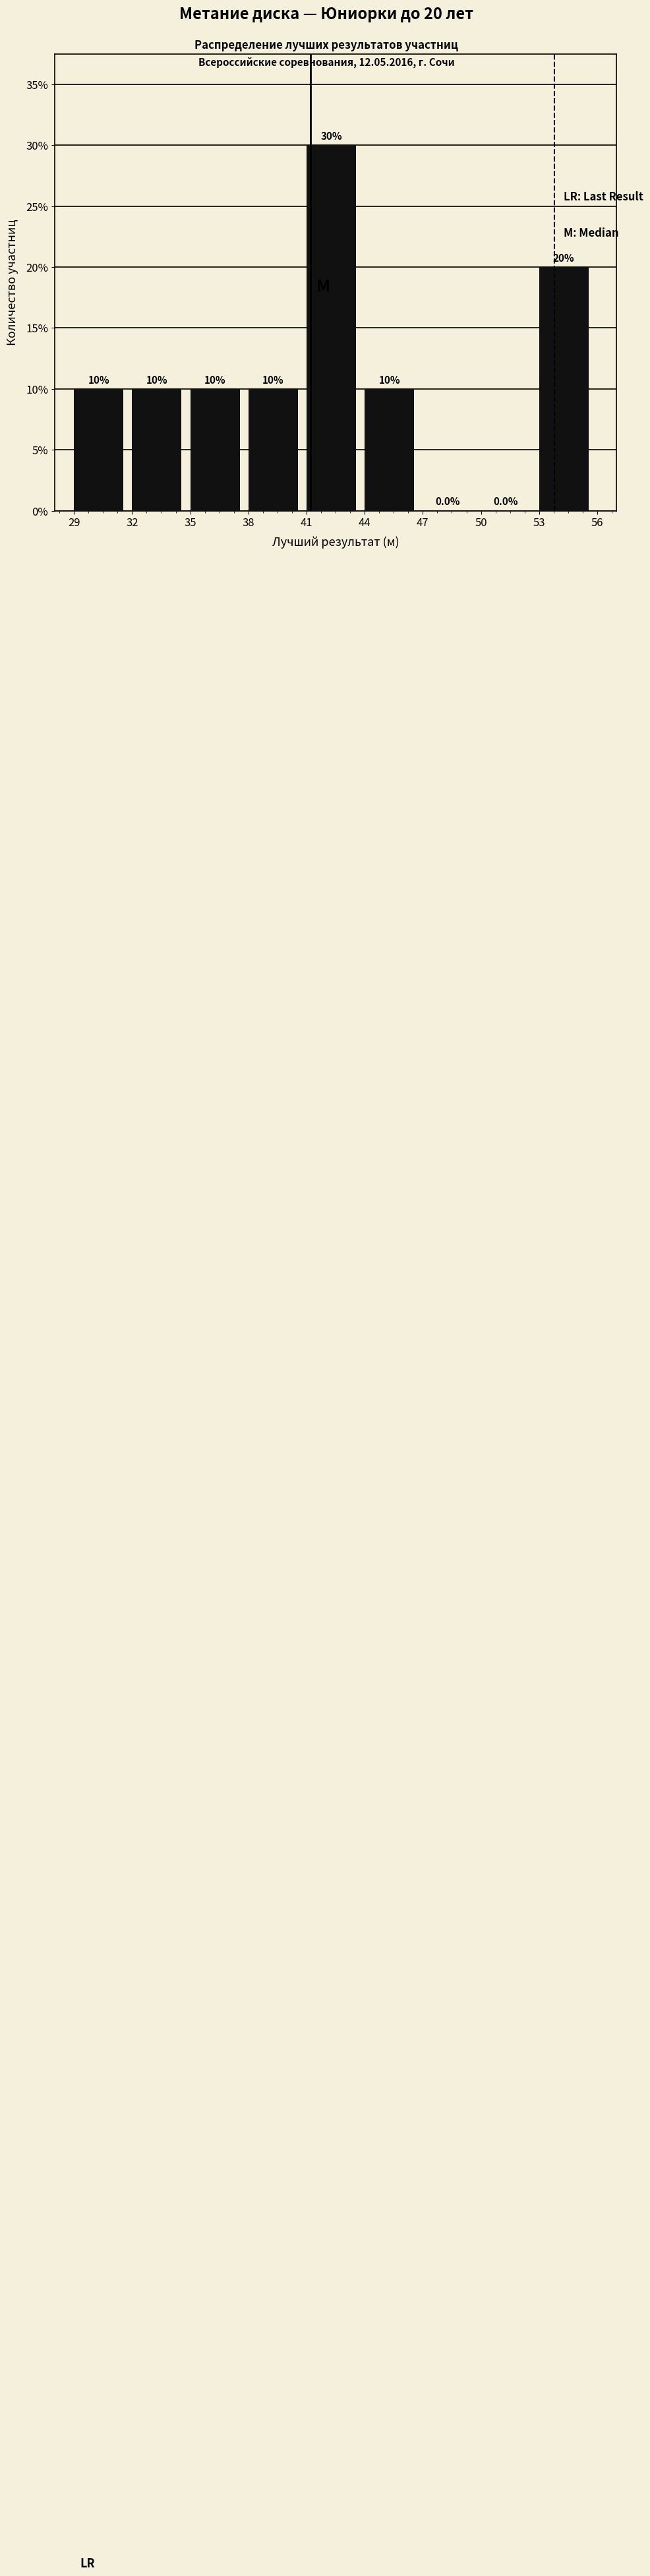

Which range on the x-axis has the tallest bar?

41 to 44